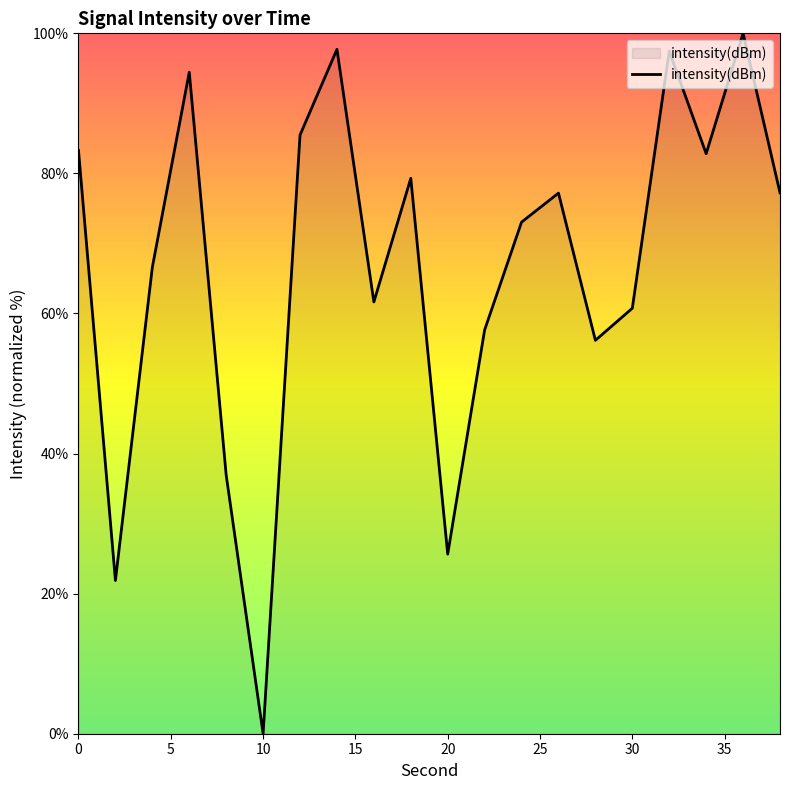

What is the maximum value shown in the chart?

100.0